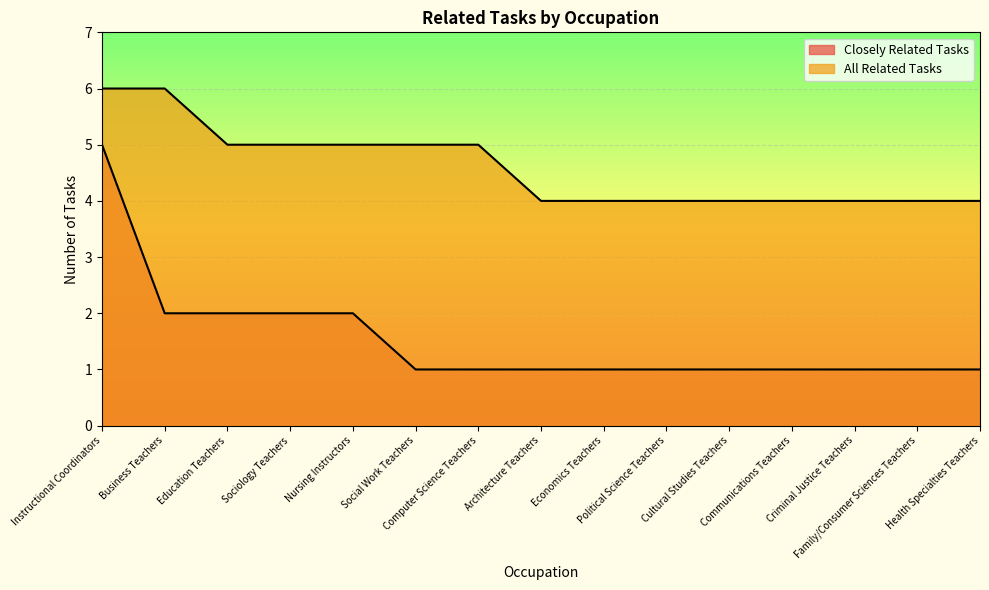

How many All Related Tasks values are between 4 and 5?

13